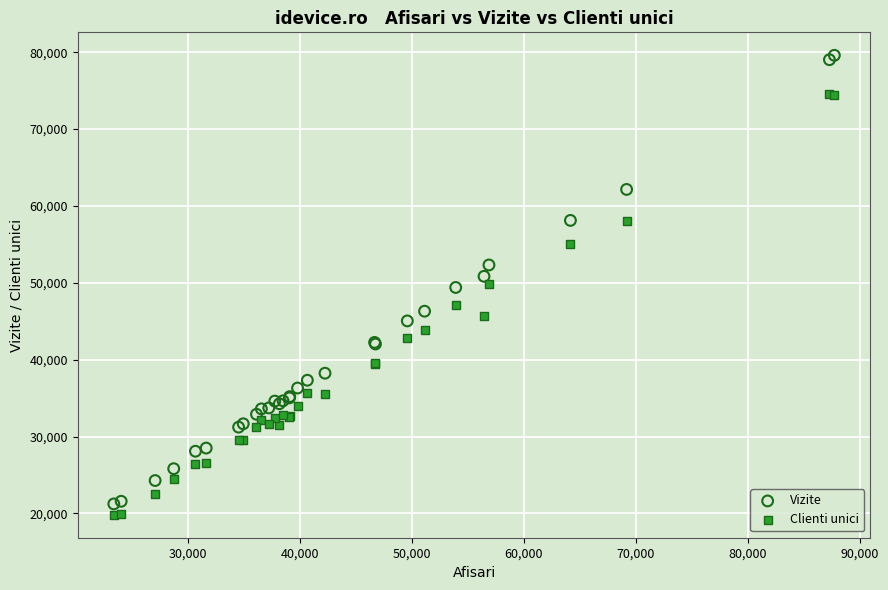

Which series reaches the maximum Y coordinate?

Vizite